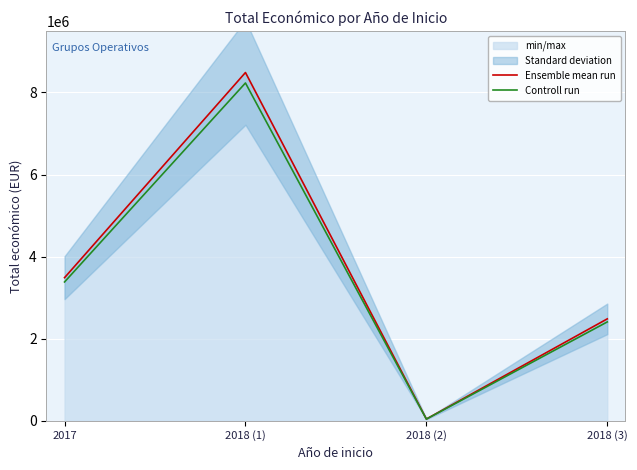

Rank the series at 2017 from lowest to highest value.

Controll run, Ensemble mean run